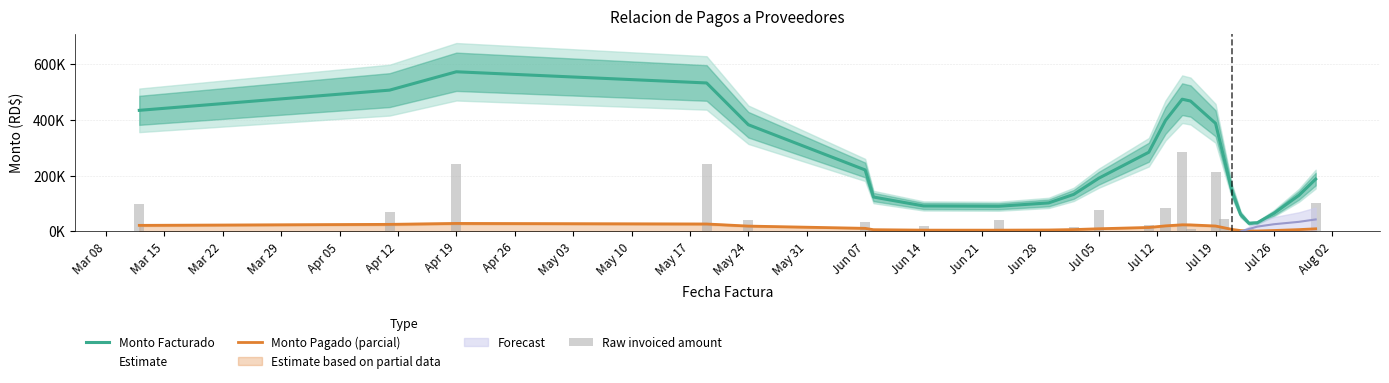

True or false: Monto Pagado (parcial) has a value of 403.7 at Aug 02.

False